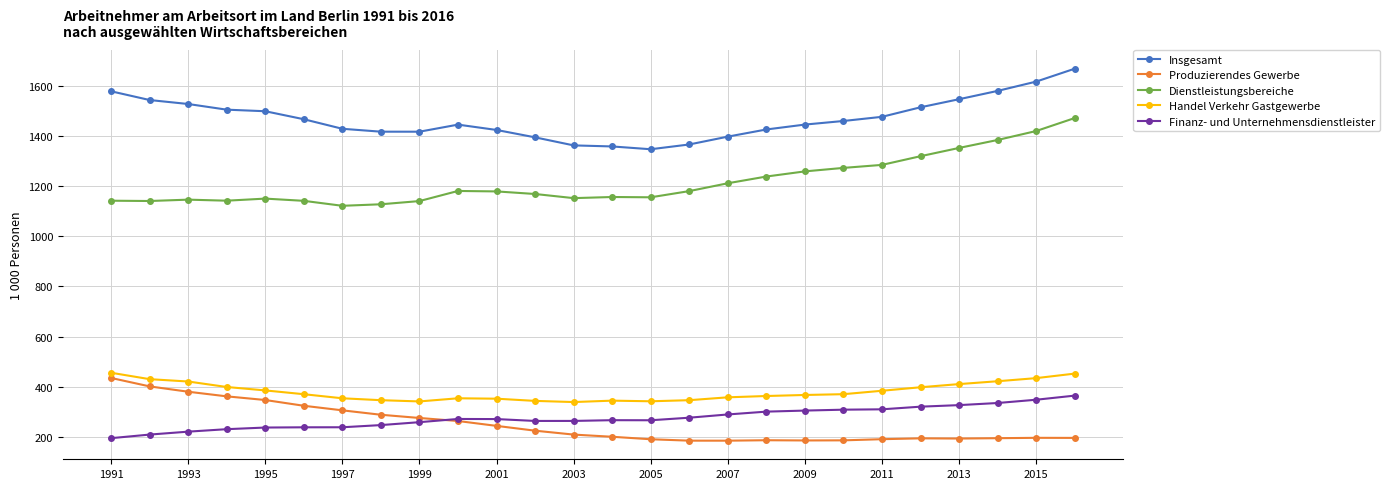

True or false: Insgesamt and Produzierendes Gewerbe intersect in this chart.

False